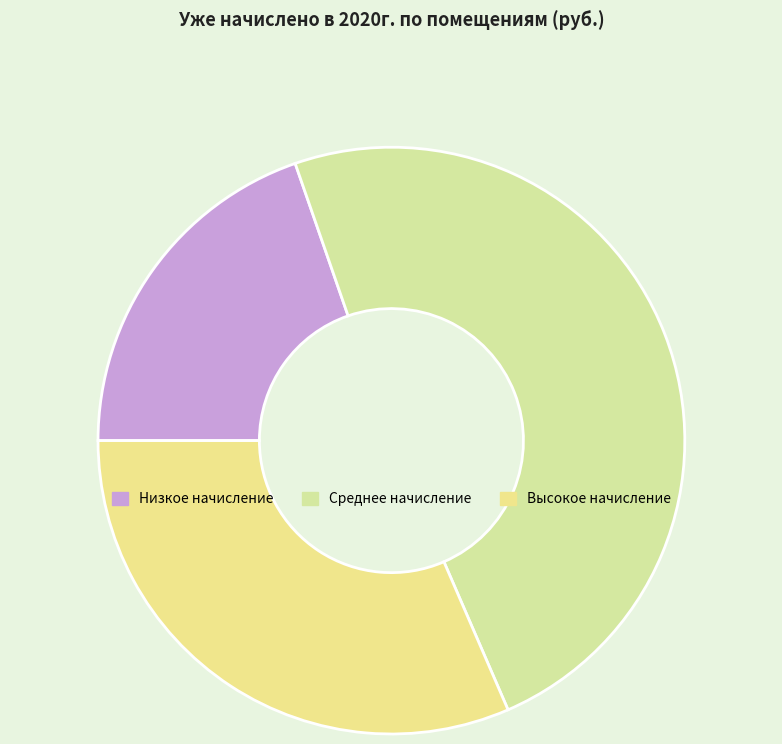

How many segments does this pie chart have?

3